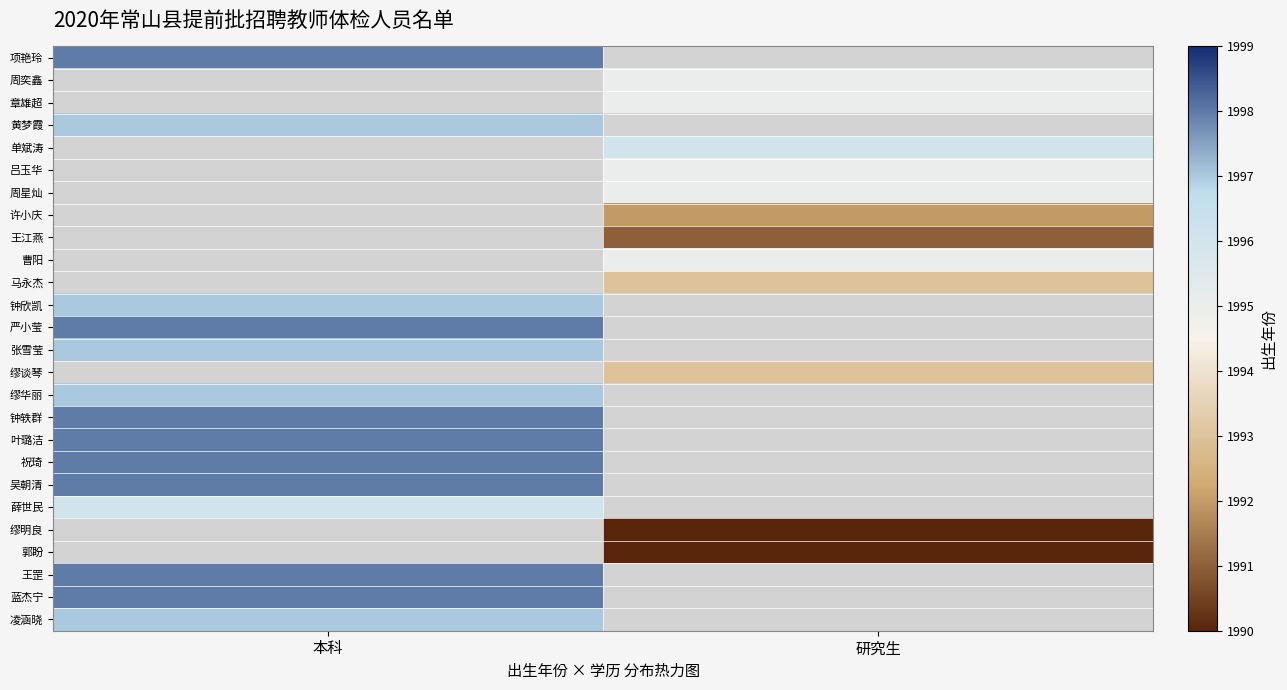

How many data points does each series have?

2